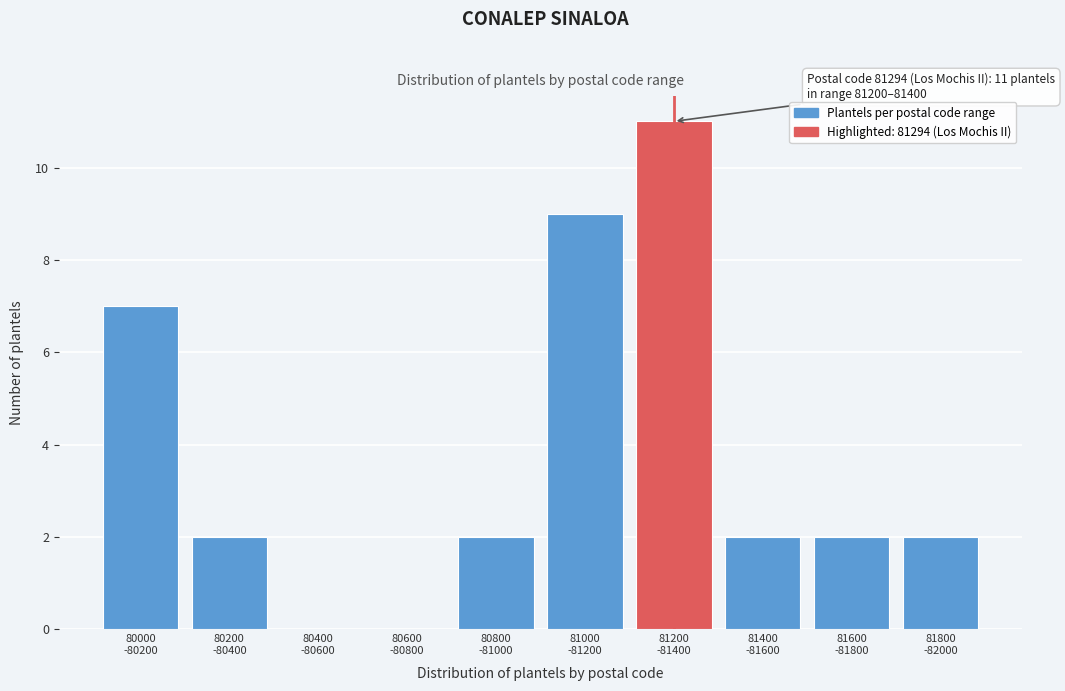

What is the sum of all values?

37